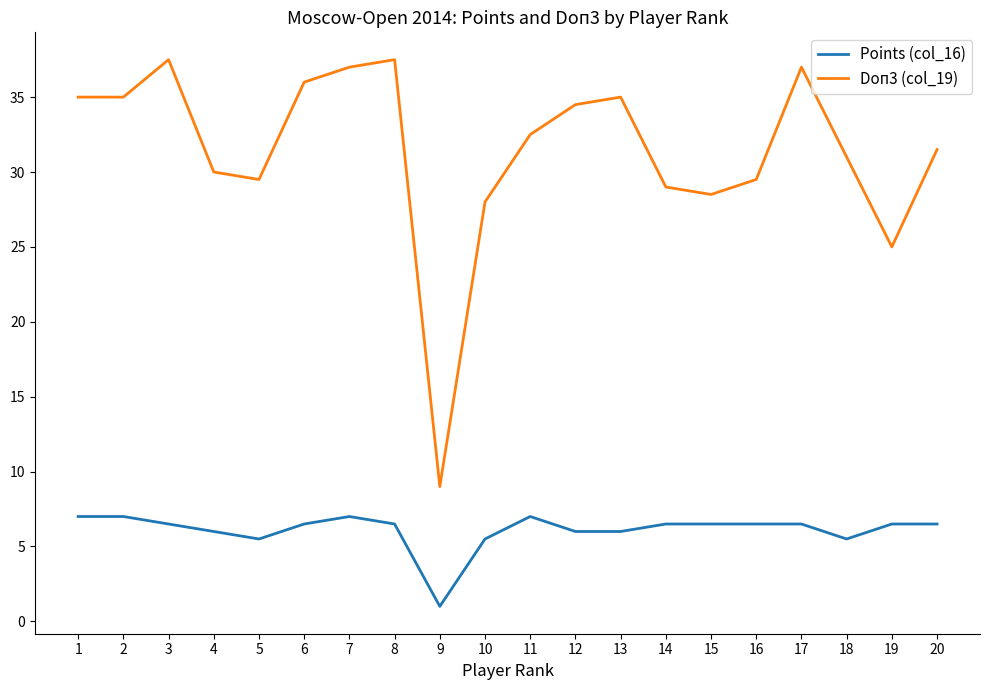

What is the difference between the highest and lowest values at 6?

29.5